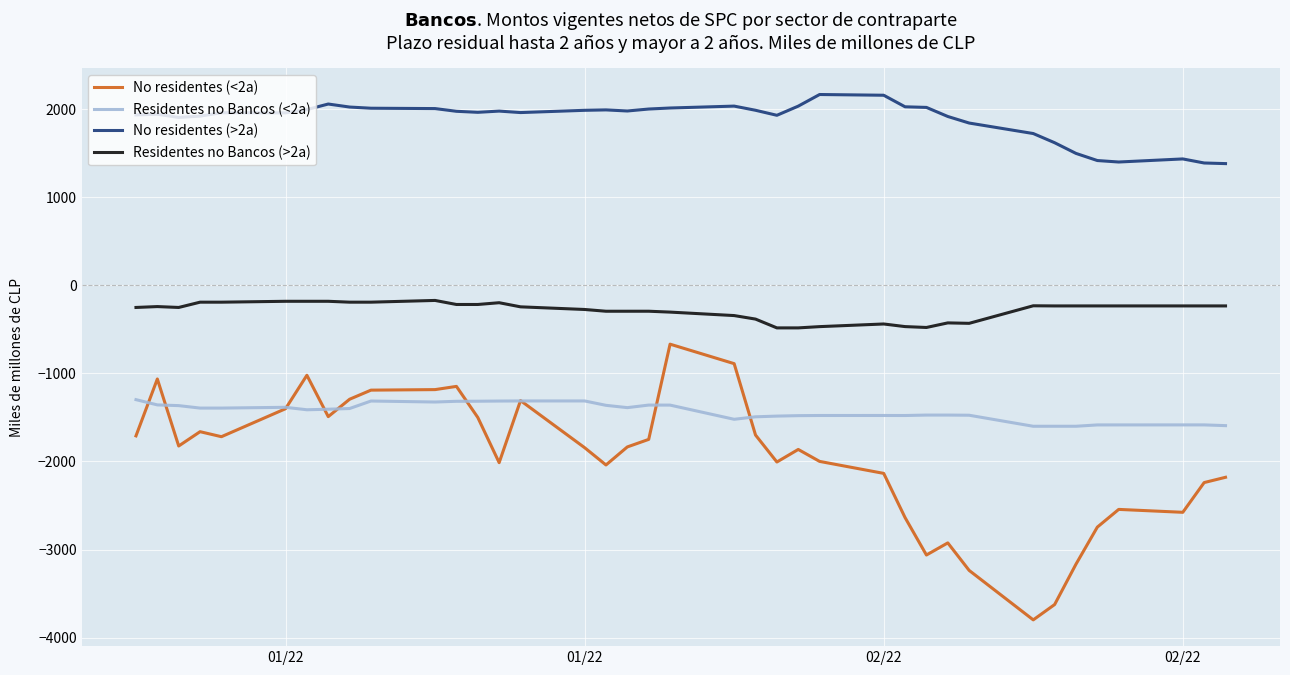

List the series in order of their peak value, highest first.

No residentes (>2a), Residentes no Bancos (>2a), No residentes (<2a), Residentes no Bancos (<2a)